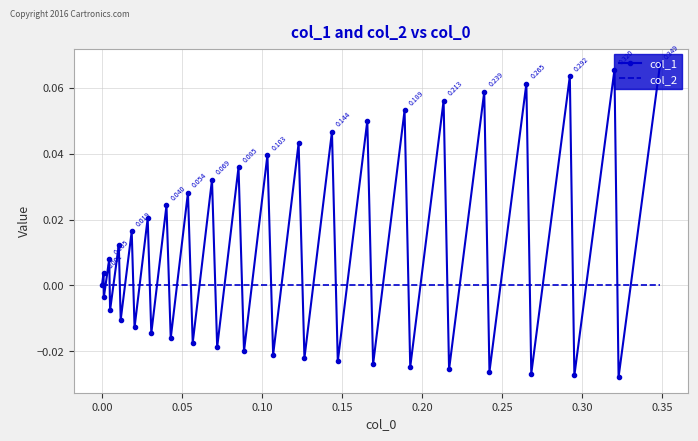

What are all the series names shown in the legend?

col_1, col_2